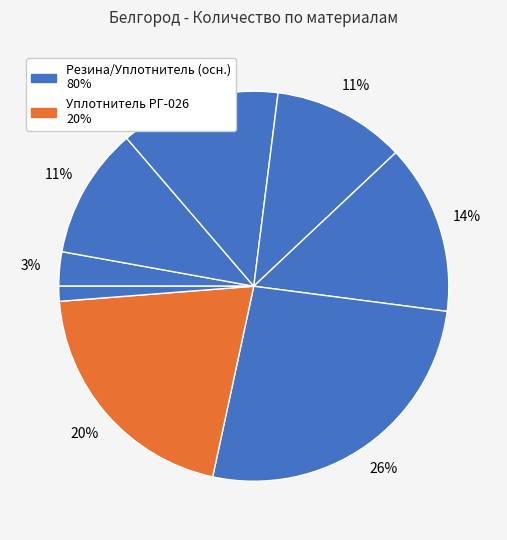

Count the number of slices in the pie.

8